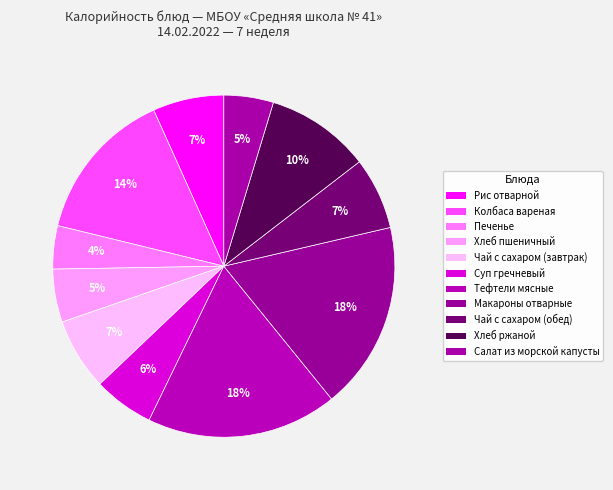

Approximately how many times larger is the value at Чай с сахаром (обед) compared to Рис отварной?

1.0